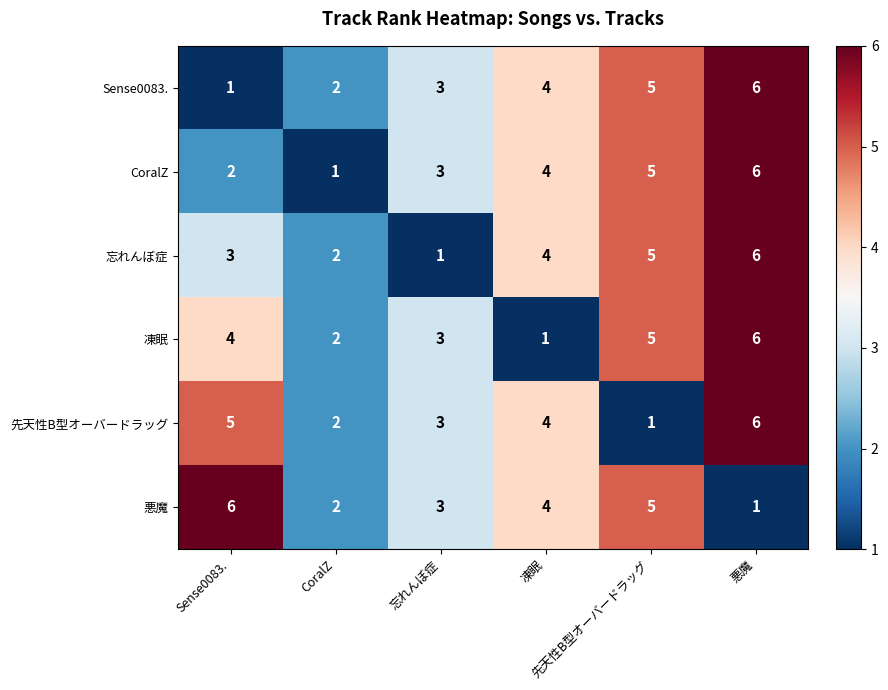

At which category is the sum across all series the highest?

悪魔